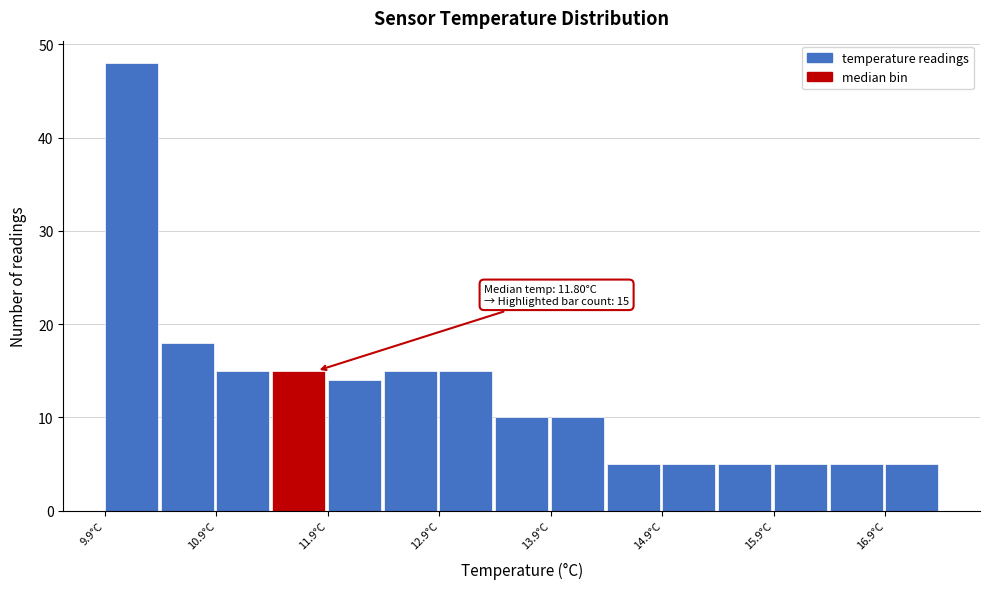

Over which range of the x-axis is the bar tallest?

9.9 to 10.4